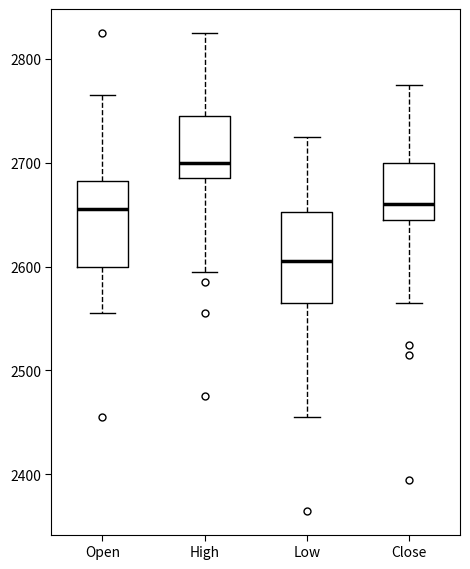

Reading left to right, transcribe this box plot: for each box, give where its median line is, the range the box spans, and where its two whiskers end, as read against the y-axis. The values are not printed on the chart, so give them approximately, as read against the axis.

Open: median 2660, box 2600 to 2680, whiskers 2560 to 2770
High: median 2700, box 2690 to 2750, whiskers 2600 to 2830
Low: median 2610, box 2570 to 2650, whiskers 2460 to 2730
Close: median 2660, box 2650 to 2700, whiskers 2570 to 2780